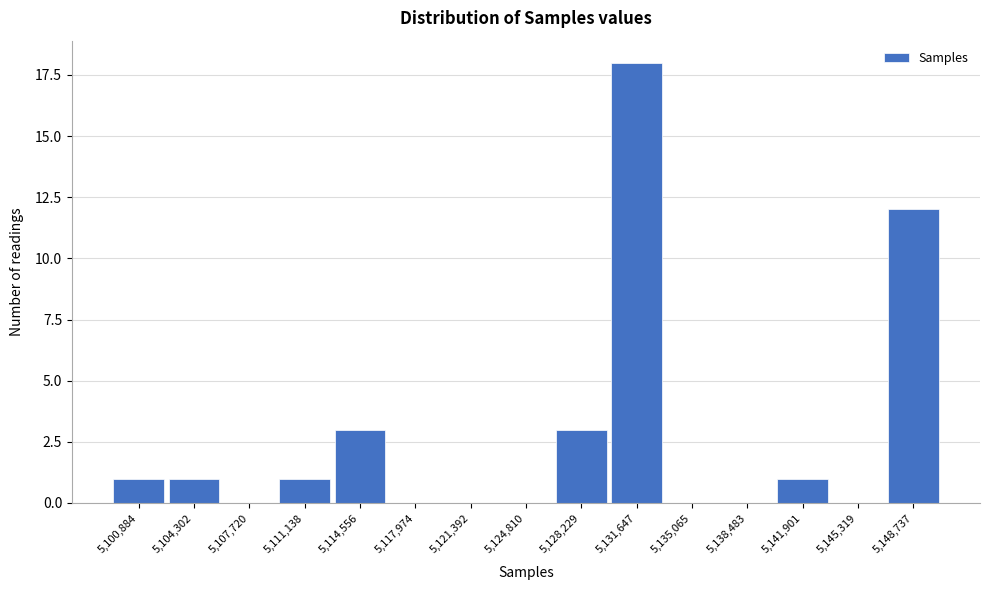

Reading left to right, extract all data points from this chart.

5,100,884=1	5,104,302=1	5,107,720=0	5,111,138=1	5,114,556=3	5,117,974=0	5,121,392=0	5,124,810=0	5,128,229=3	5,131,647=18	5,135,065=0	5,138,483=0	5,141,901=1	5,145,319=0	5,148,737=12